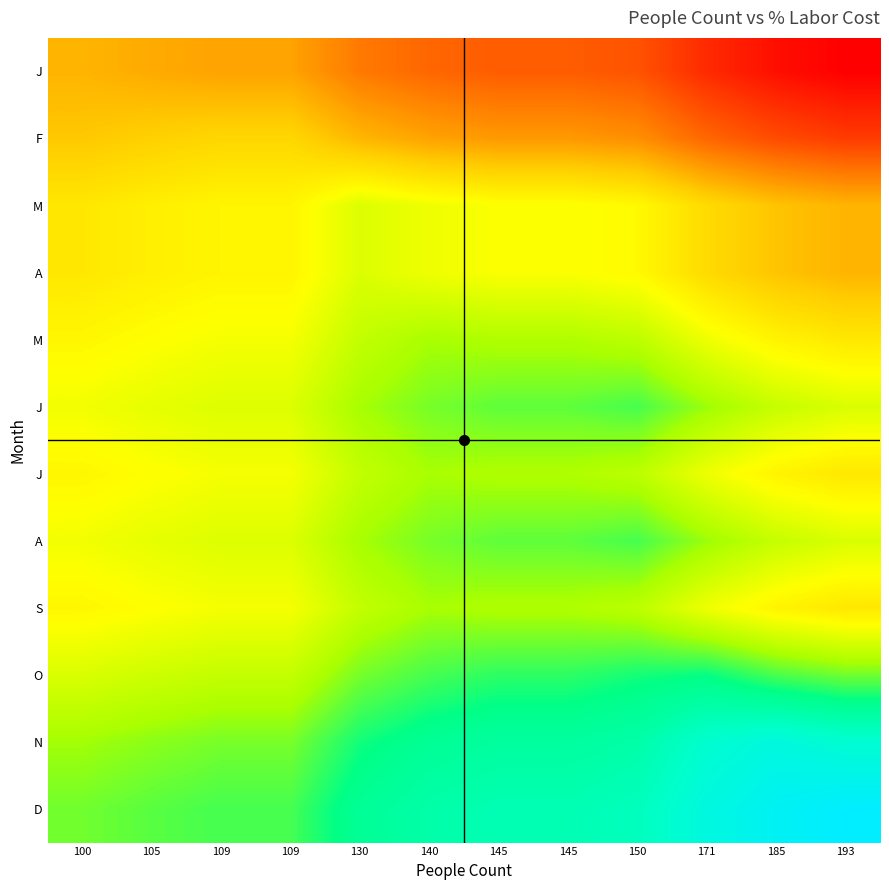

Between 145 and 150, which is larger?

145